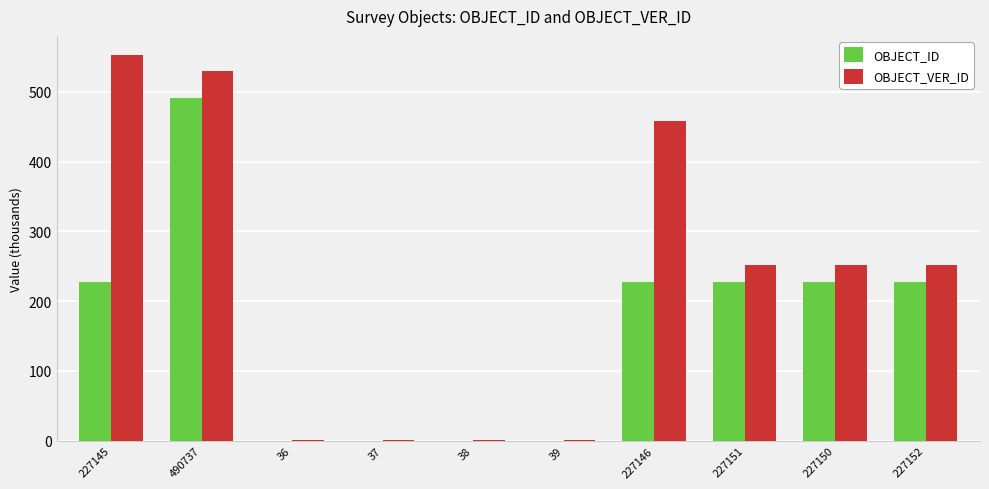

True or false: OBJECT_VER_ID has a value of 0.4 at 37.

True